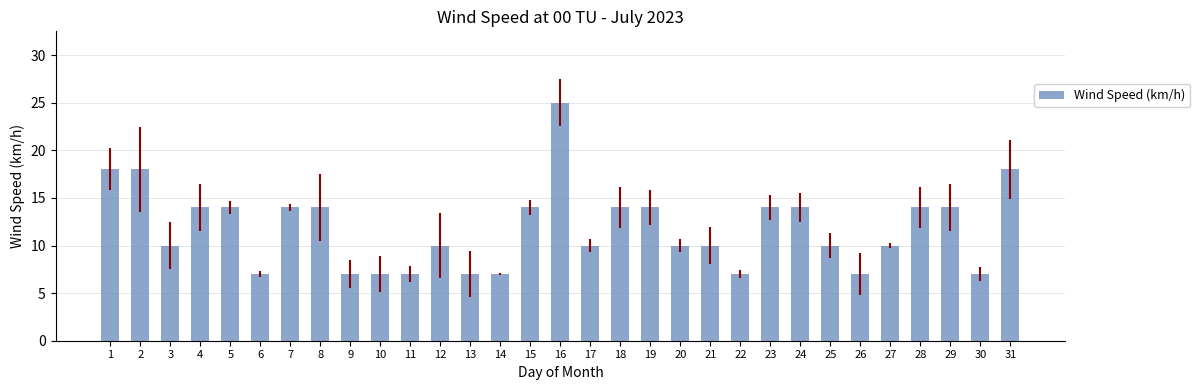

What is the greatest value displayed?

25